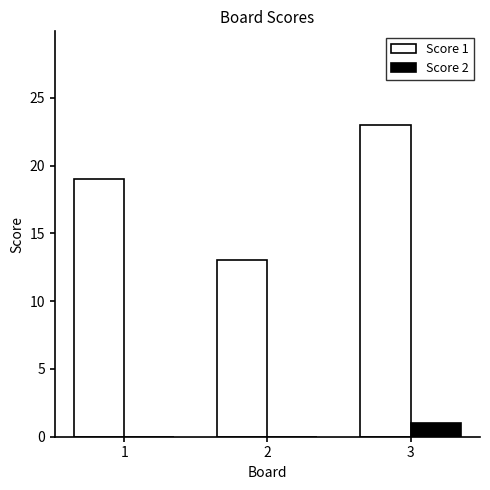

What is the sum of all Score 2 values?

1